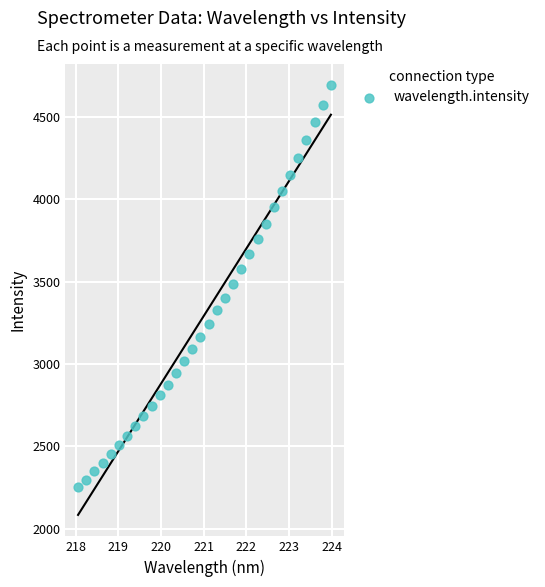

What is the range of X values (max minus min)?

5.9